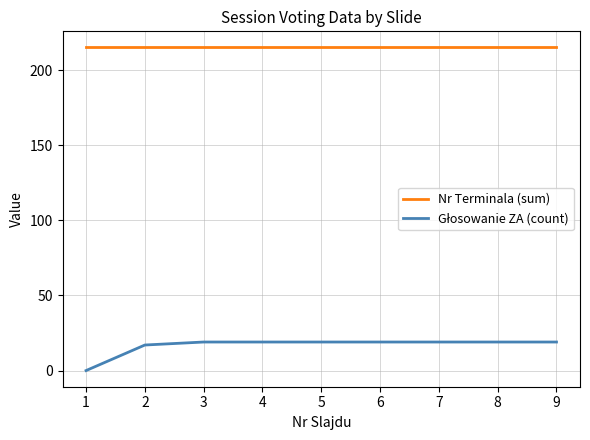

The value of Nr Terminala (sum) at 7 is 284. True or false?

False